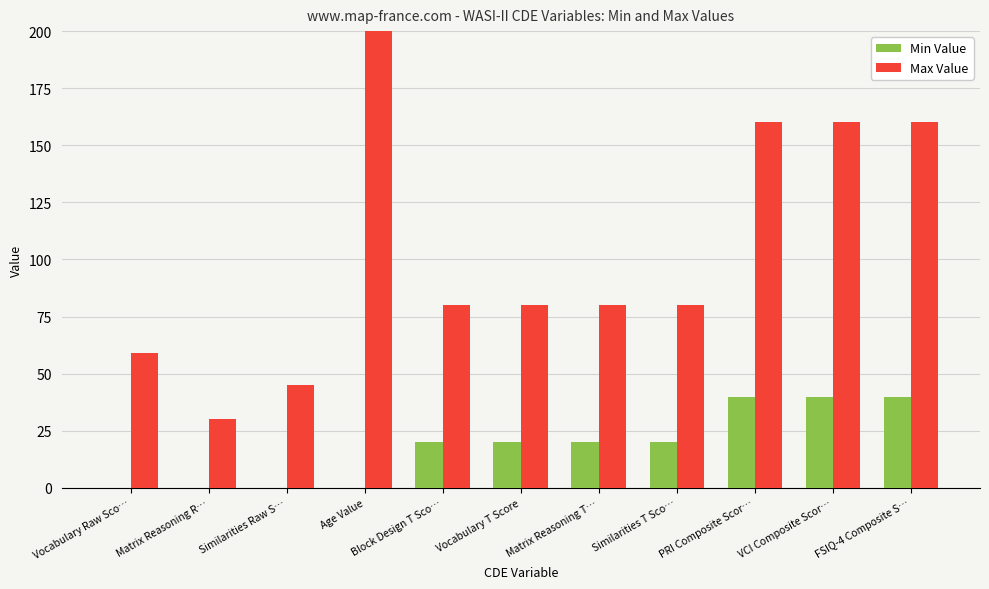

What is the difference between the Min Value values at Matrix Reasoning R… and Matrix Reasoning T…?

20